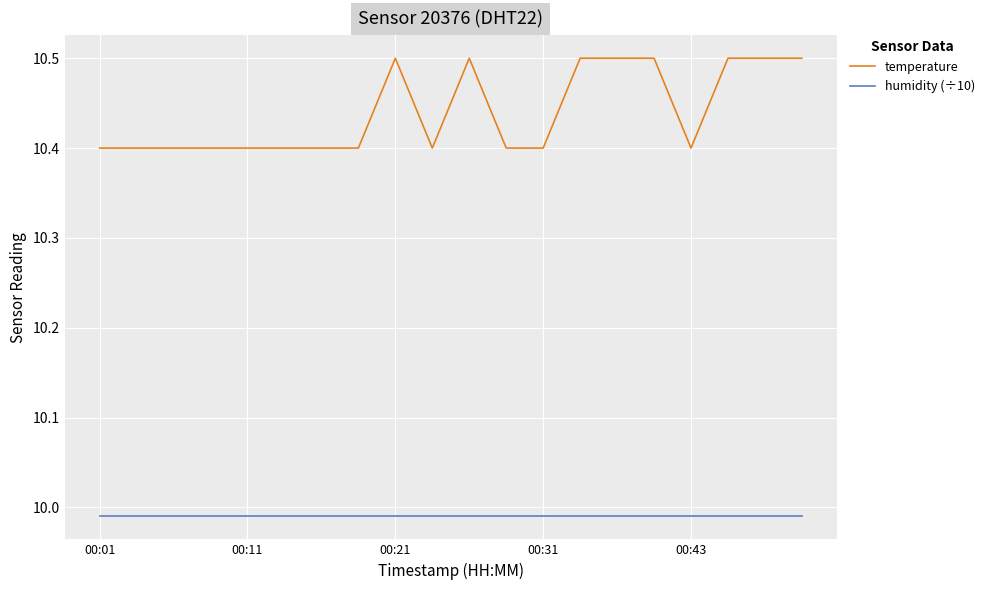

How many lines are shown in the chart?

2